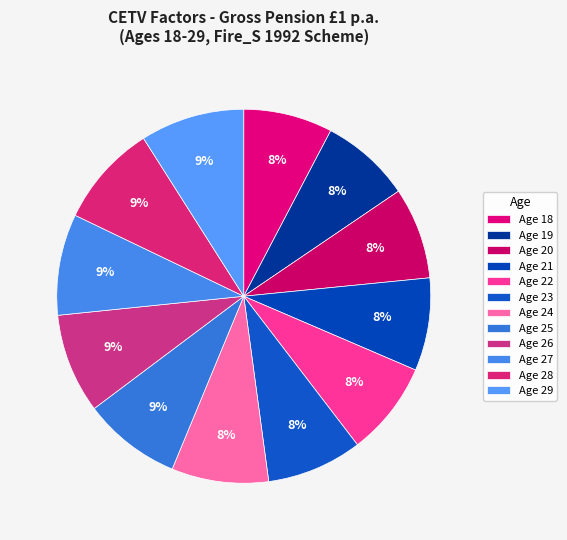

Is it true that Age 23 is 19% of the pie?

False